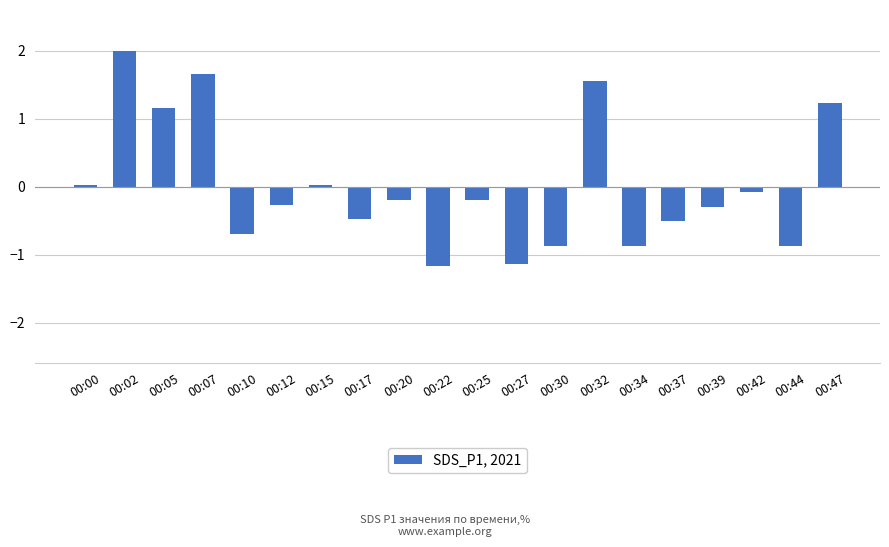

How many data points are less than 0?

13